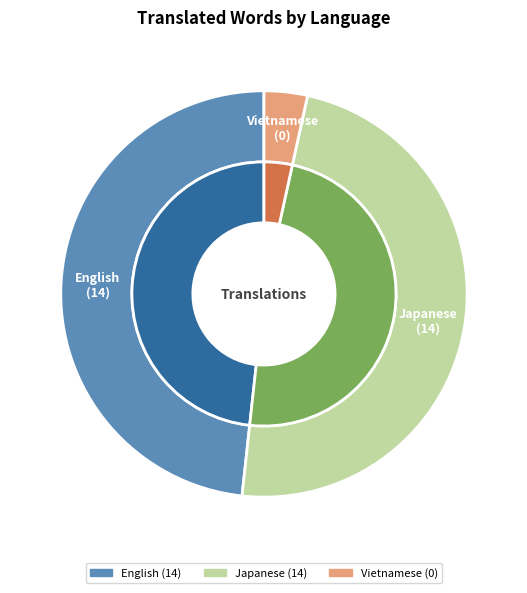

Count the number of slices in the pie.

3